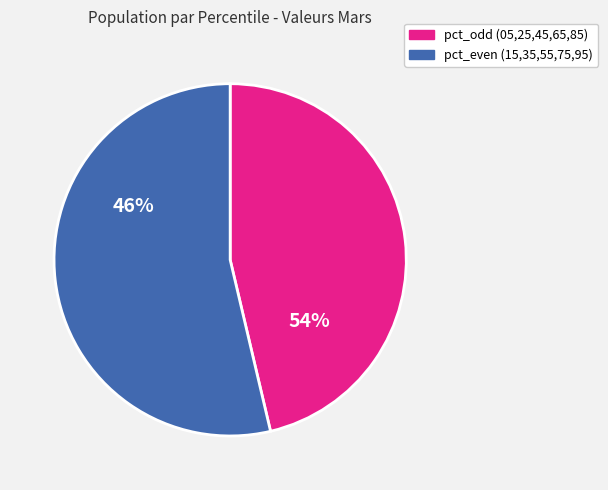

What is the total percentage of pct05 and pct45?

15.7%